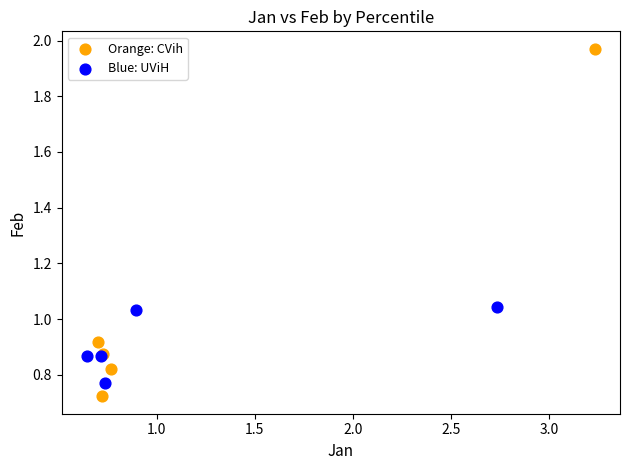

Which series has the largest Y range (max minus min)?

Orange: CVih